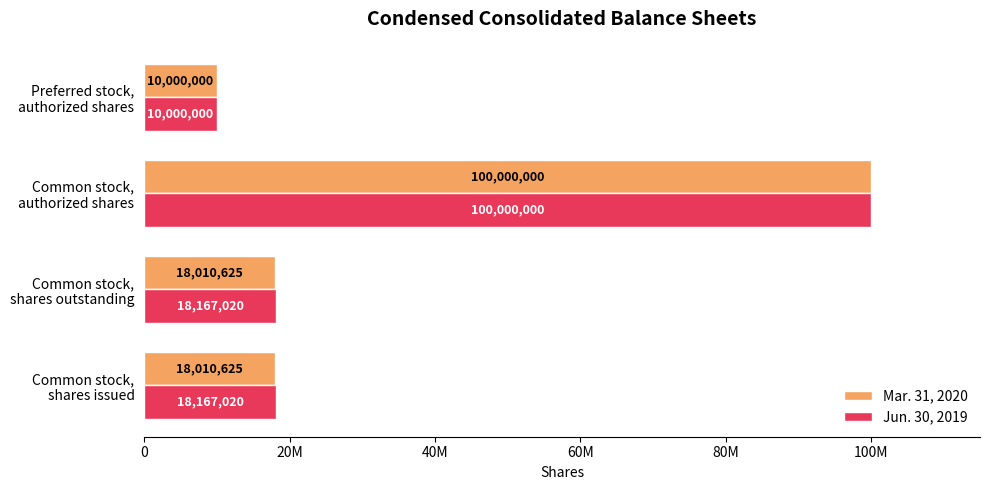

At which category does the chart reach its peak across all series?

Common stock,
authorized shares